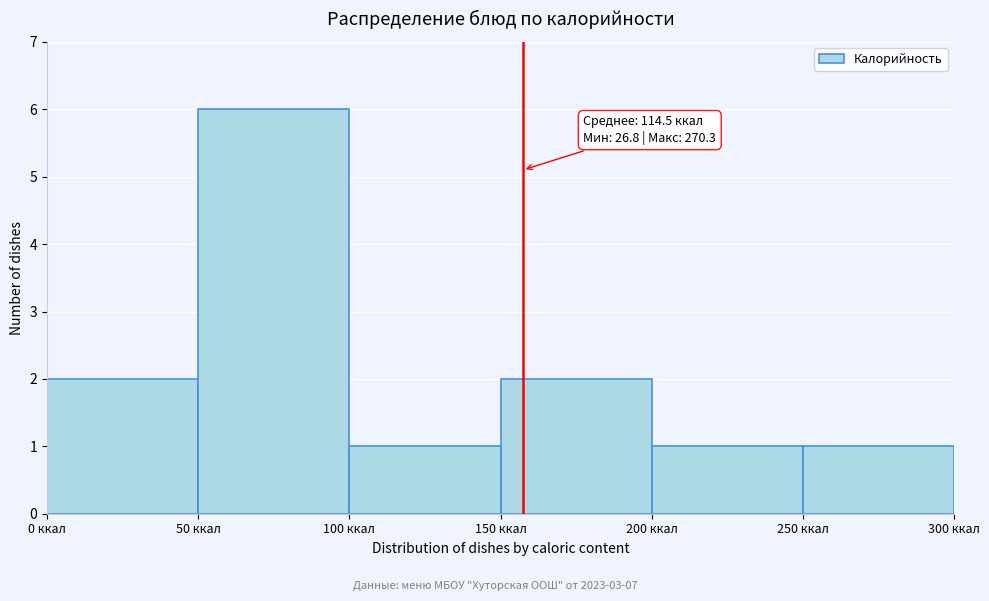

Which range on the x-axis has the tallest bar?

50 to 100